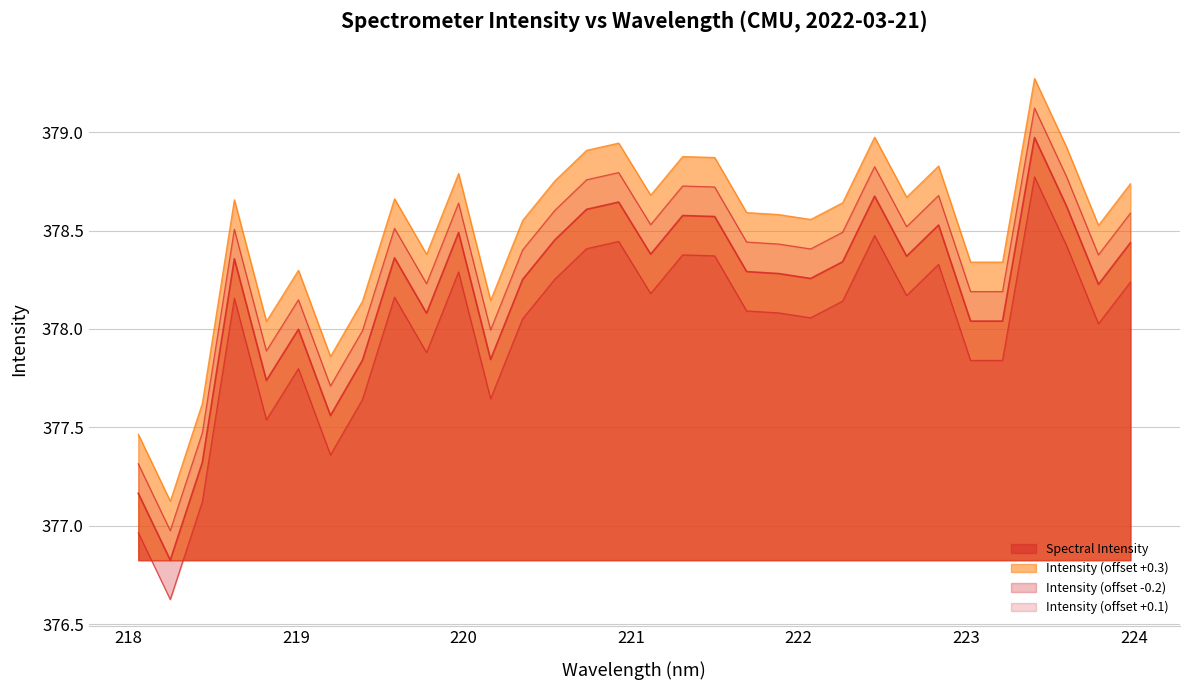

What value does the data have at 218.6332?

378.4